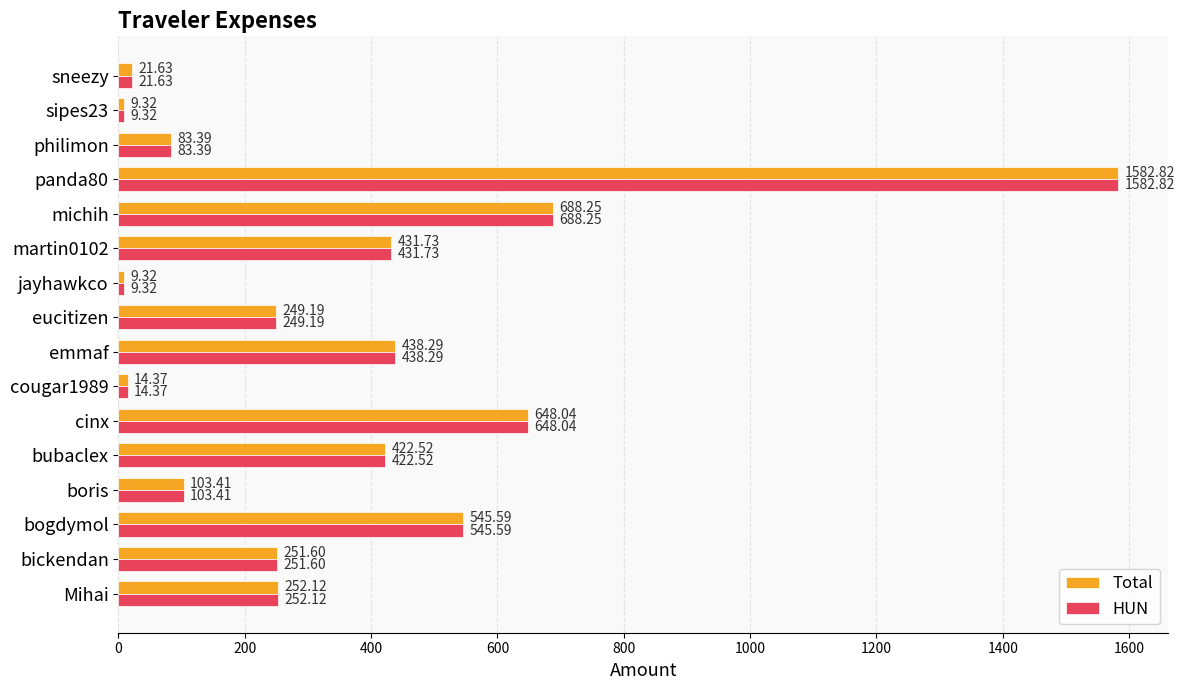

What is the difference between the maximum and minimum values in the HUN series?

1573.5